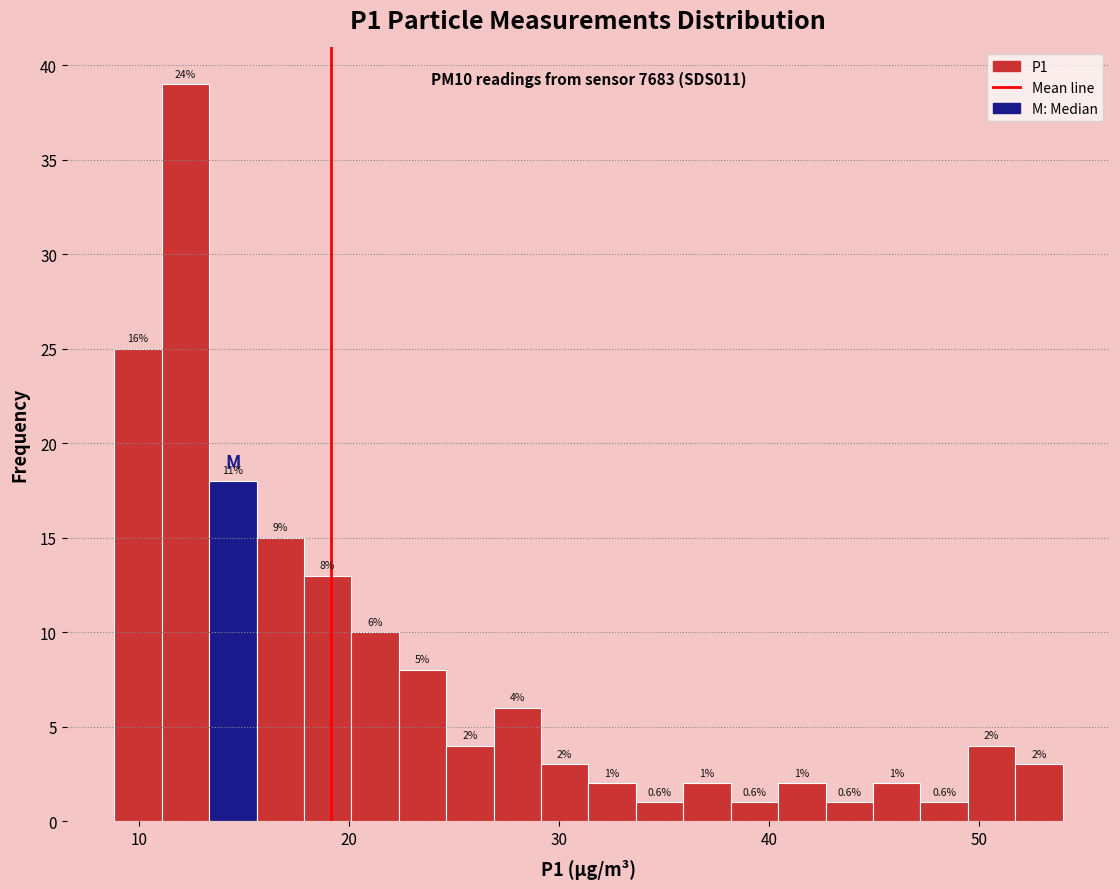

Read against the x-axis, roughly where is the centre of the tallest bar?

12